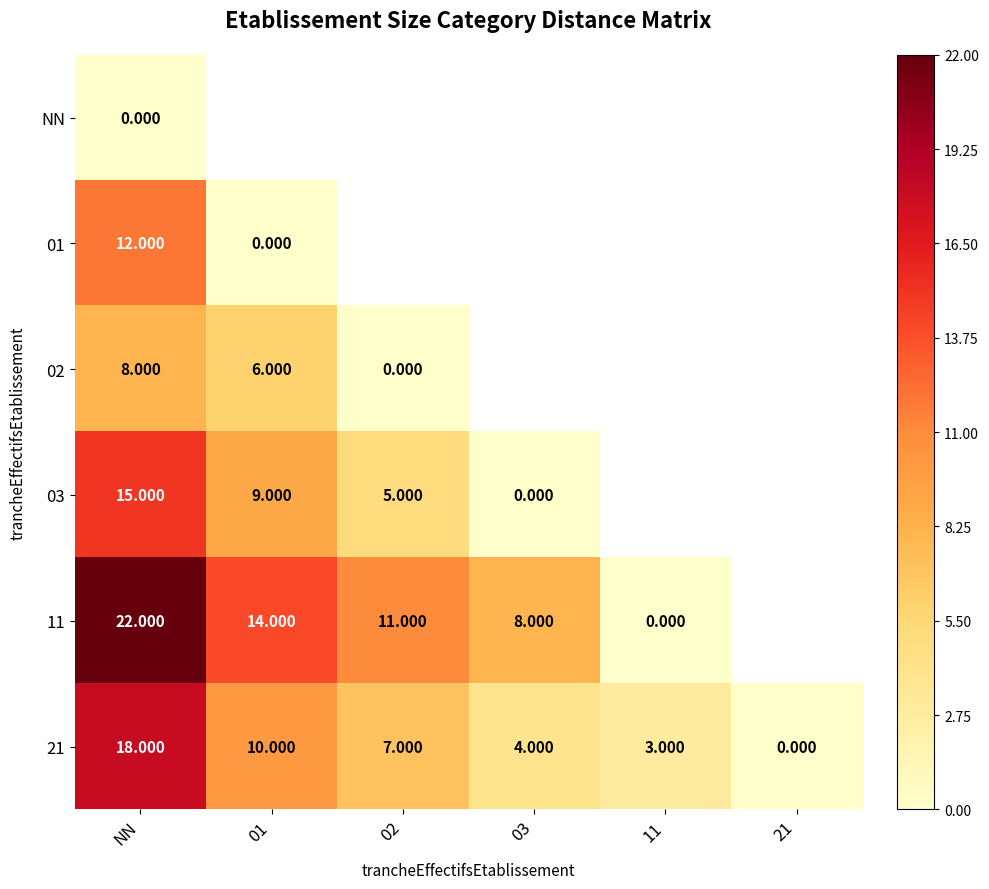

Is the value of NN at NN greater than the value of 11 at 02?

No